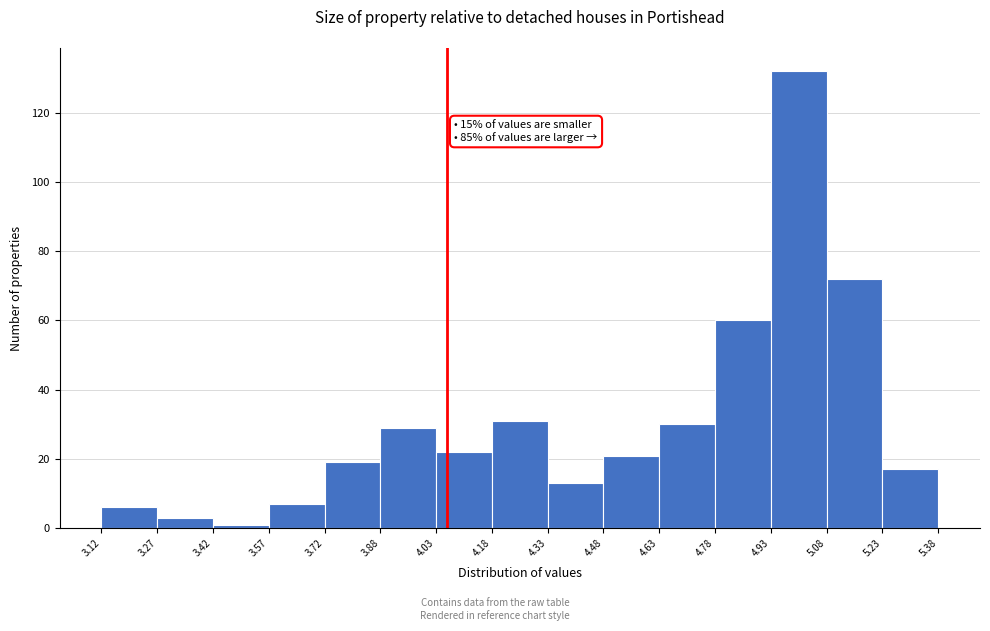

Over which range of the x-axis is the bar tallest?

4.93 to 5.08